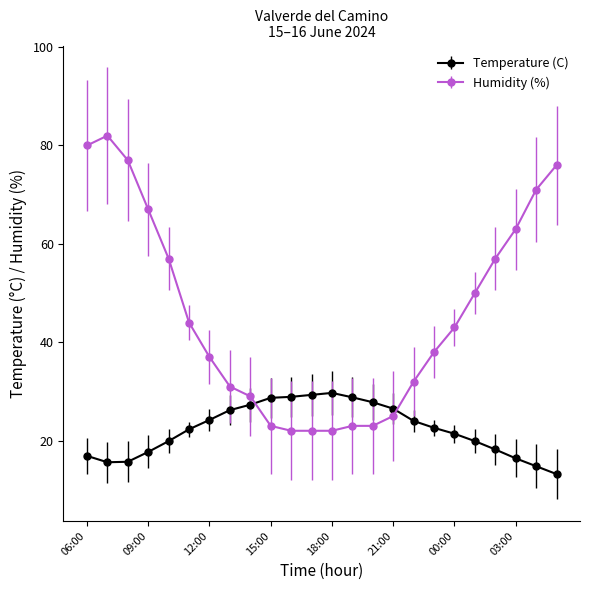

True or false: Temperature (C) and Humidity (%) intersect in this chart.

True